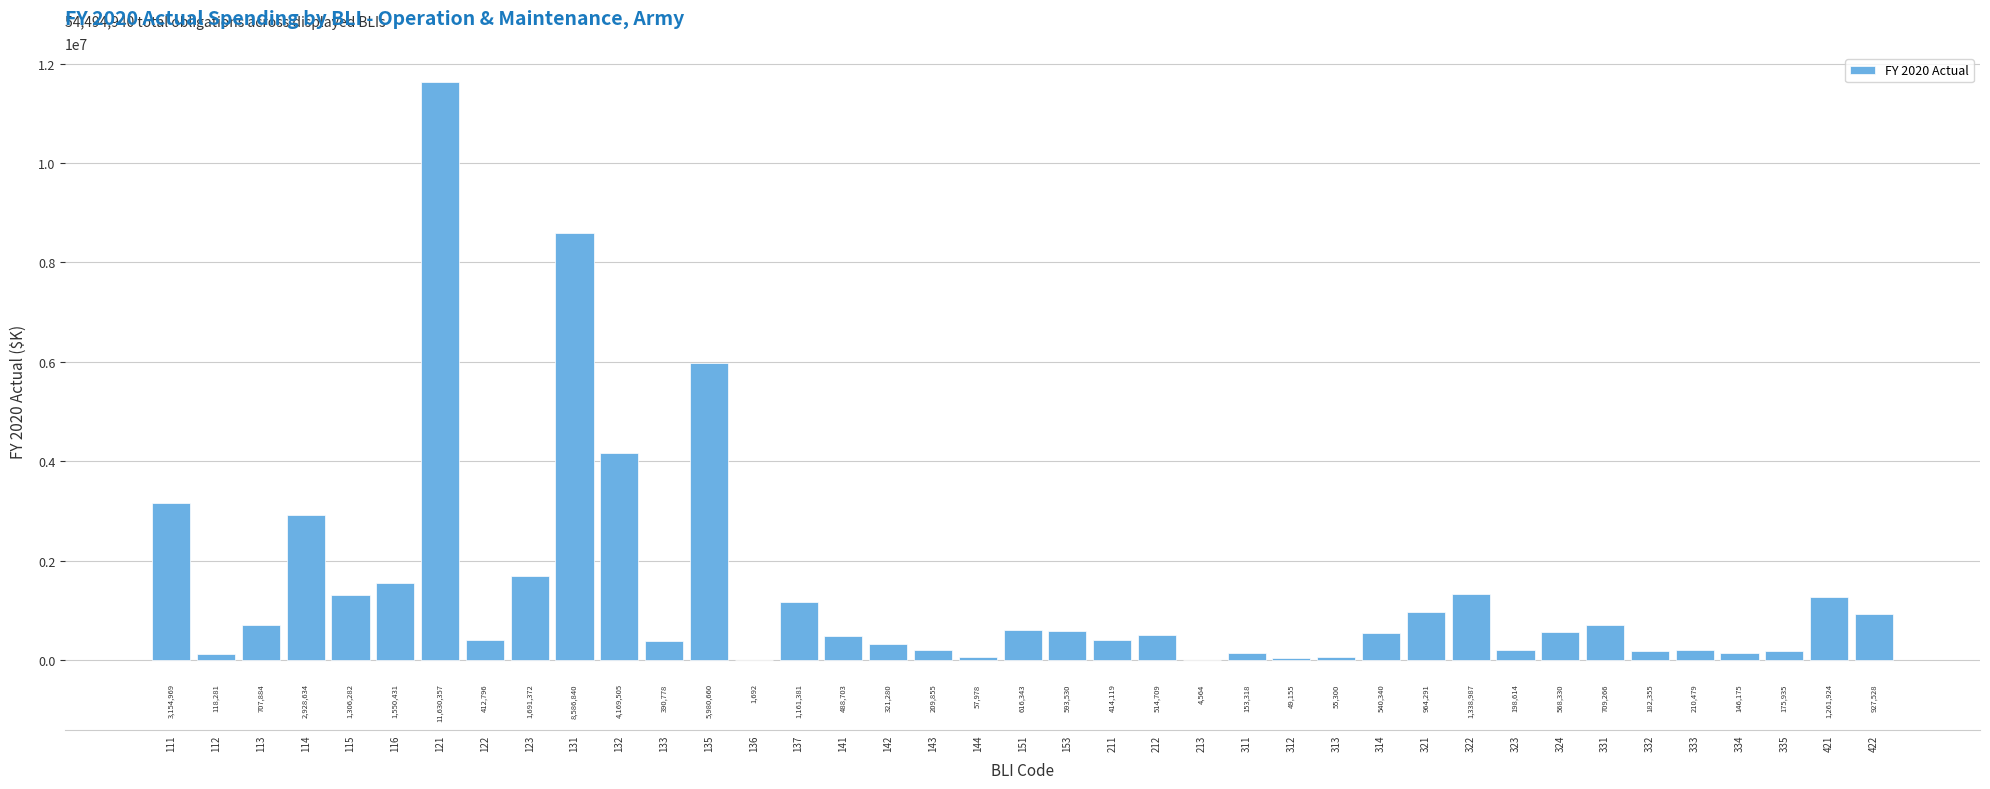

Reading left to right, what are all the values shown in this chart?

111=3154969	112=118281	113=707884	114=2928634	115=1306282	116=1550431	121=11630357	122=412796	123=1691372	131=8586840	132=4169505	133=390778	135=5980660	136=1692	137=1161381	141=488703	142=321280	143=209855	144=57978	151=616343	153=593530	211=414119	212=514709	213=4564	311=153318	312=49155	313=55300	314=540340	321=964291	322=1338987	323=198614	324=568330	331=709266	332=182355	333=210479	334=146175	335=175935	421=1261924	422=927528